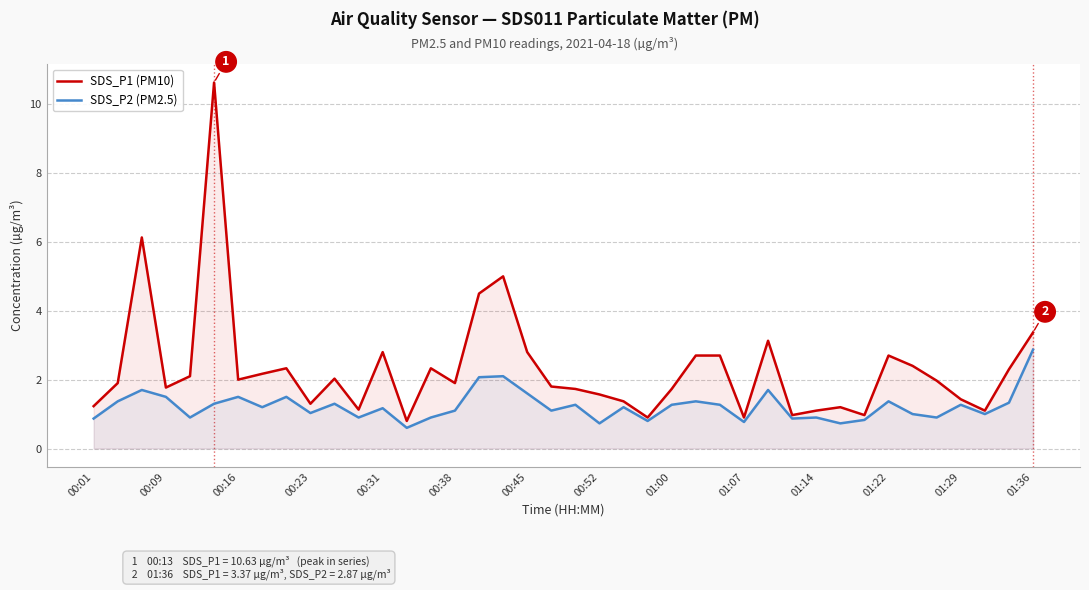

List the series in order of their peak value, lowest first.

SDS_P2 (PM2.5), SDS_P1 (PM10)